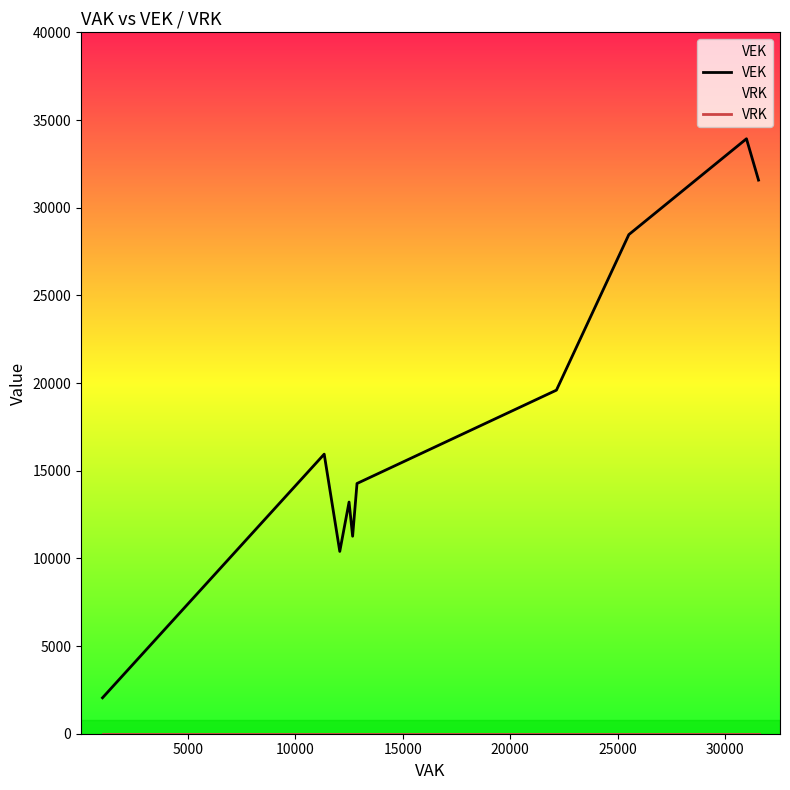

What is the difference between the maximum and minimum values in the VEK series?

31881